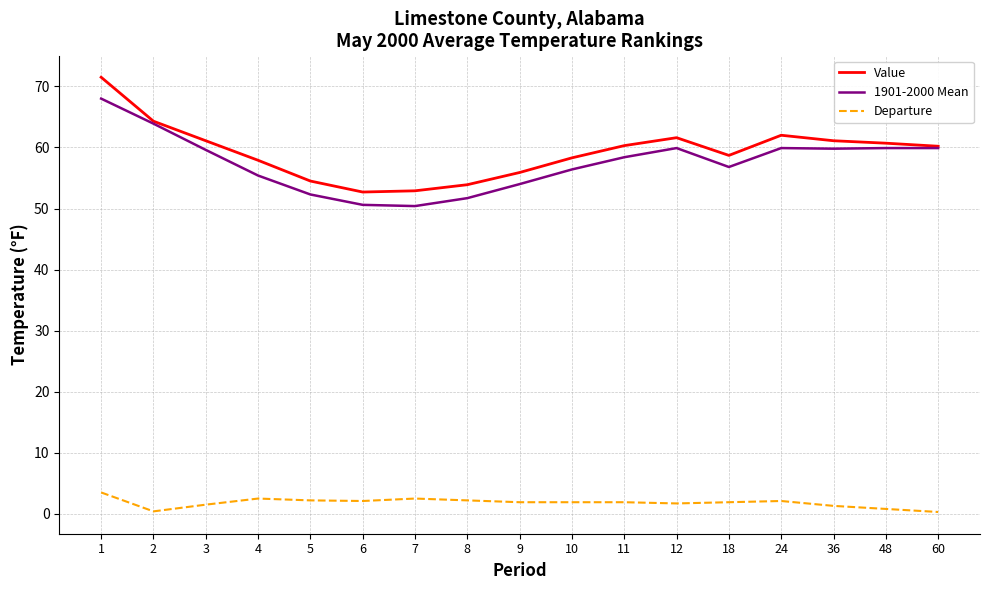

What is the sum of all Value values?

1007.6